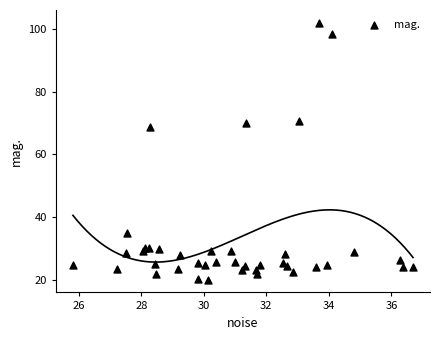

What Y value in the scatter plot is closest to 60?

68.5